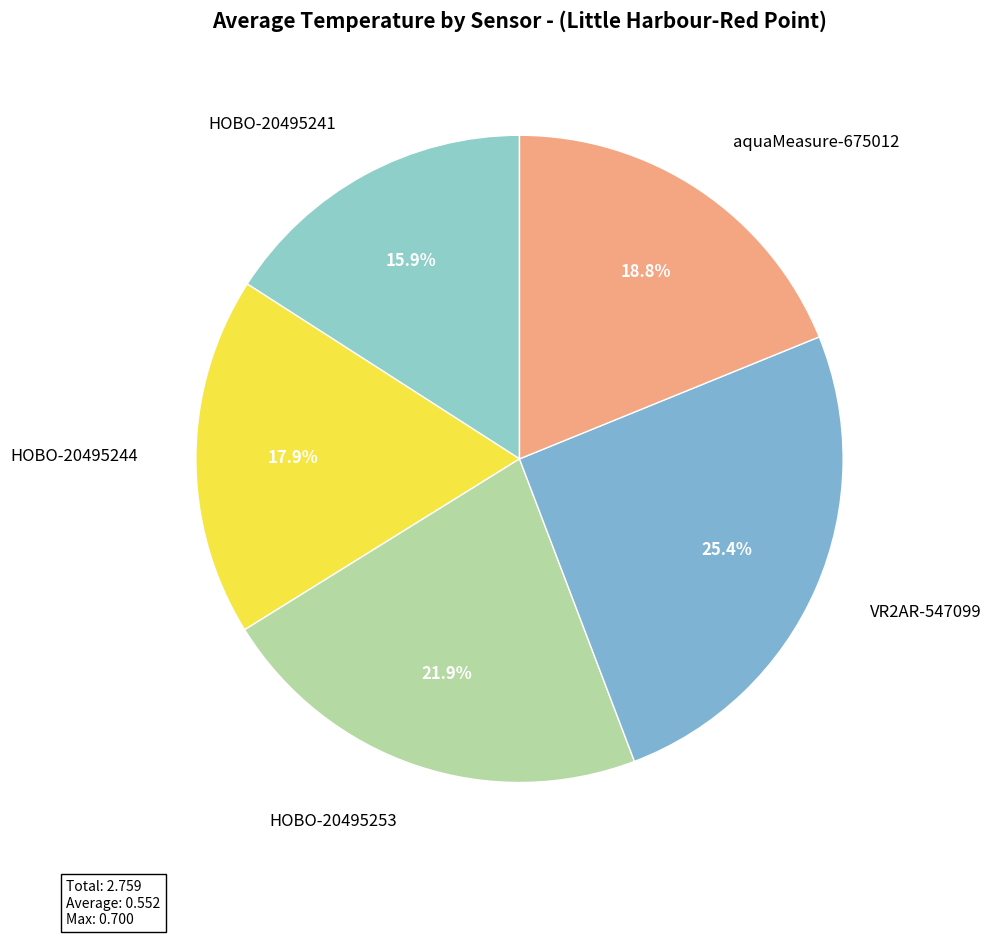

How many slices are in this pie chart?

5